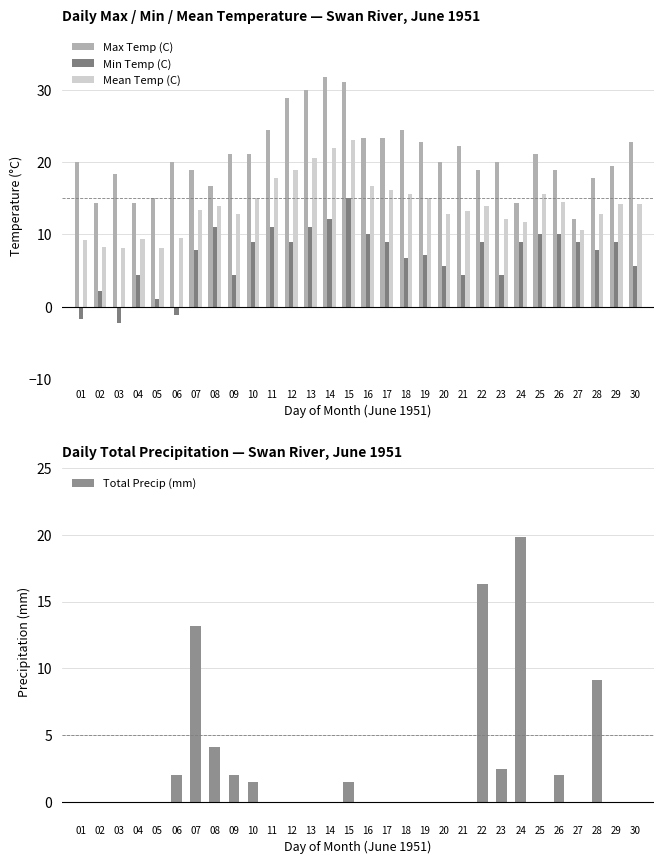

What is the total value across all series at 11?

53.3